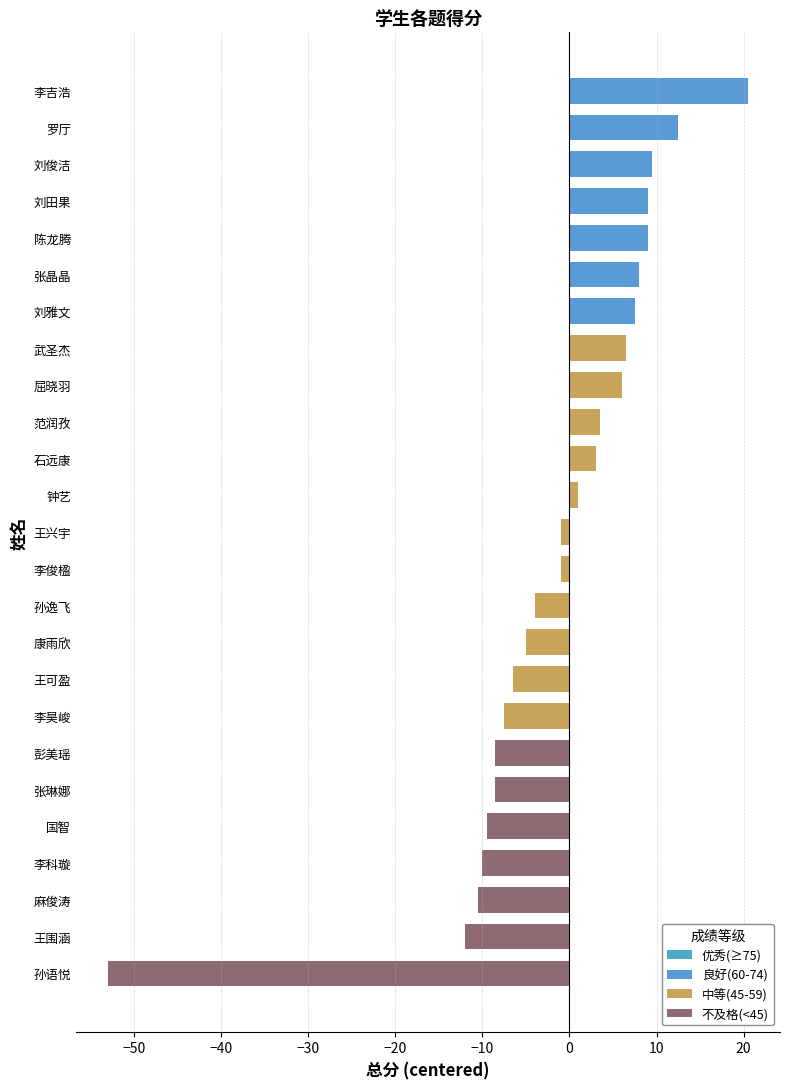

Reading bottom to top, list all the values displayed in this chart.

孙语悦=-53.0	王围涵=-12.0	麻俊涛=-10.5	李科璇=-10.0	国智=-9.5	张琳娜=-8.5	彭美瑶=-8.5	李昊峻=-7.5	王可盈=-6.5	康雨欣=-5.0	孙逸飞=-4.0	李俊楹=-1.0	王兴宇=-1.0	钟艺=1.0	石远康=3.0	范润孜=3.5	屈晓羽=6.0	武圣杰=6.5	刘雅文=7.5	张晶晶=8.0	陈龙腾=9.0	刘田果=9.0	刘俊洁=9.5	罗厅=12.5	李吉浩=20.5